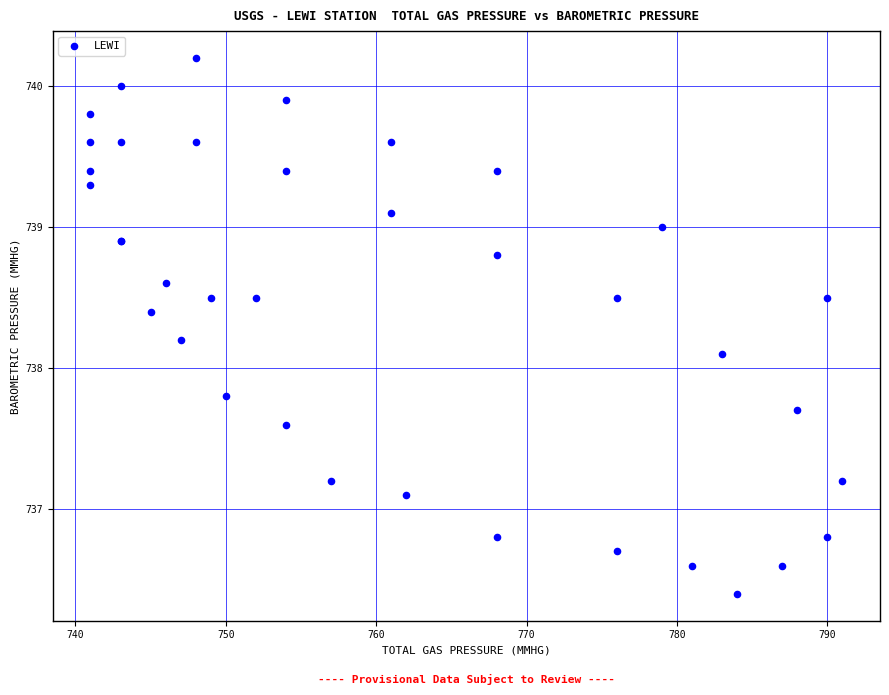

What Y value in the scatter plot is closest to 738?

738.1